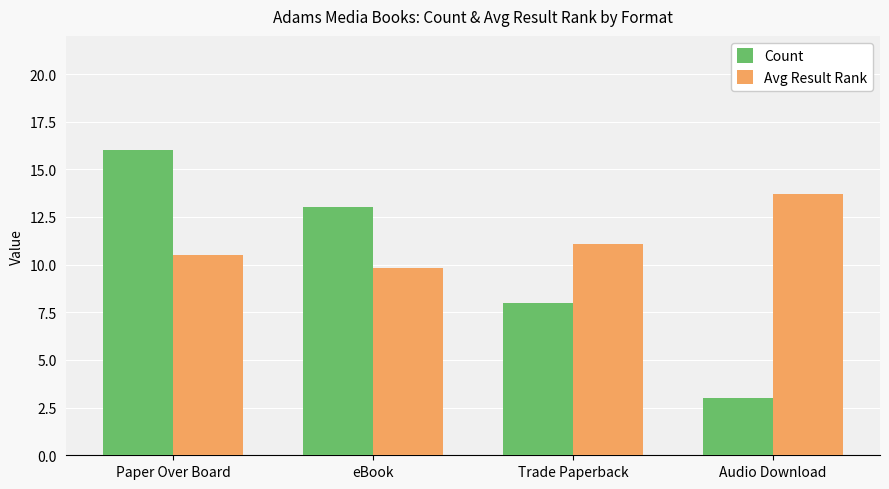

Reading right to left, list all the values displayed in this chart.

Count: Audio Download=3.0	Trade Paperback=8.0	eBook=13.0	Paper Over Board=16.0
Avg Result Rank: Audio Download=13.7	Trade Paperback=11.1	eBook=9.8	Paper Over Board=10.5